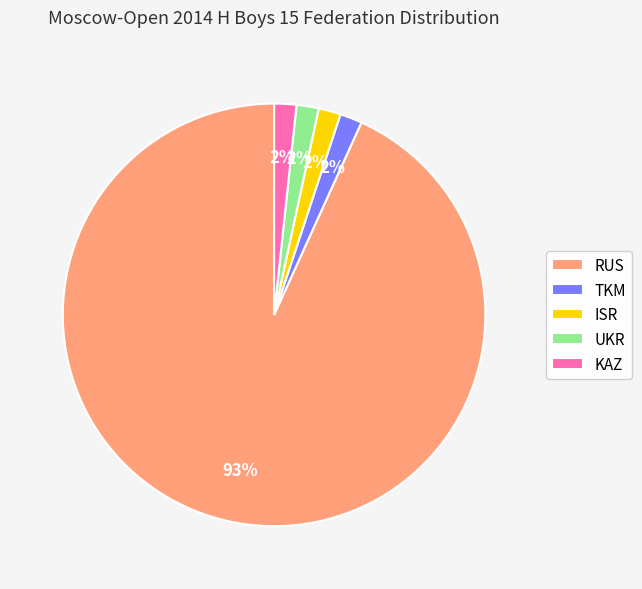

What percentage is the KAZ slice, to the nearest percent?

2%